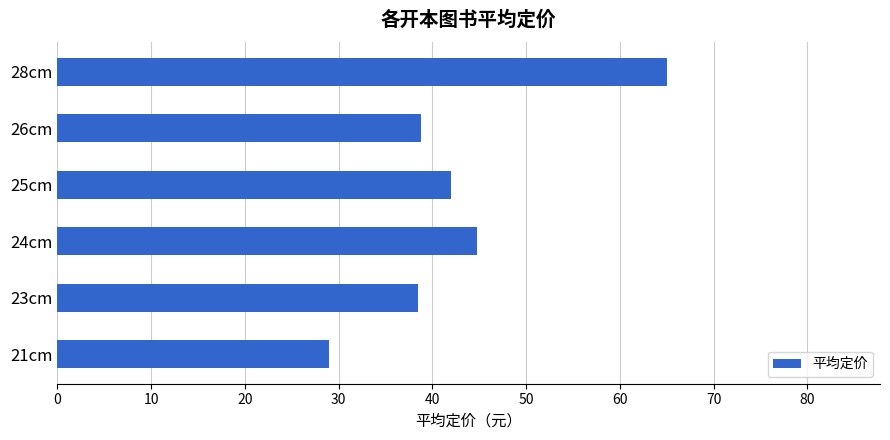

What is the change in value from 24cm to 25cm?

-2.8